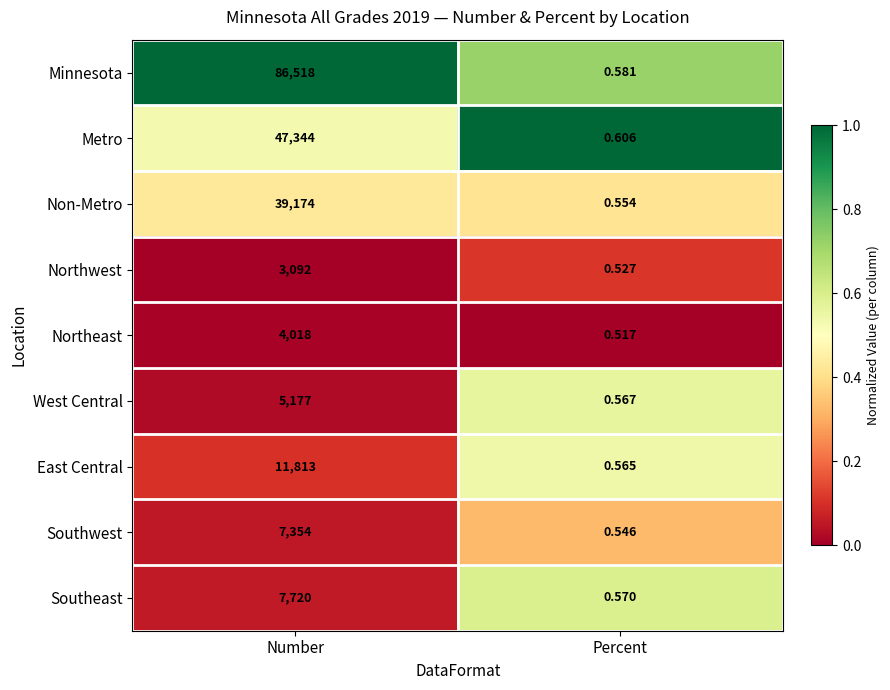

Which label corresponds to the smallest value in the chart?

Percent